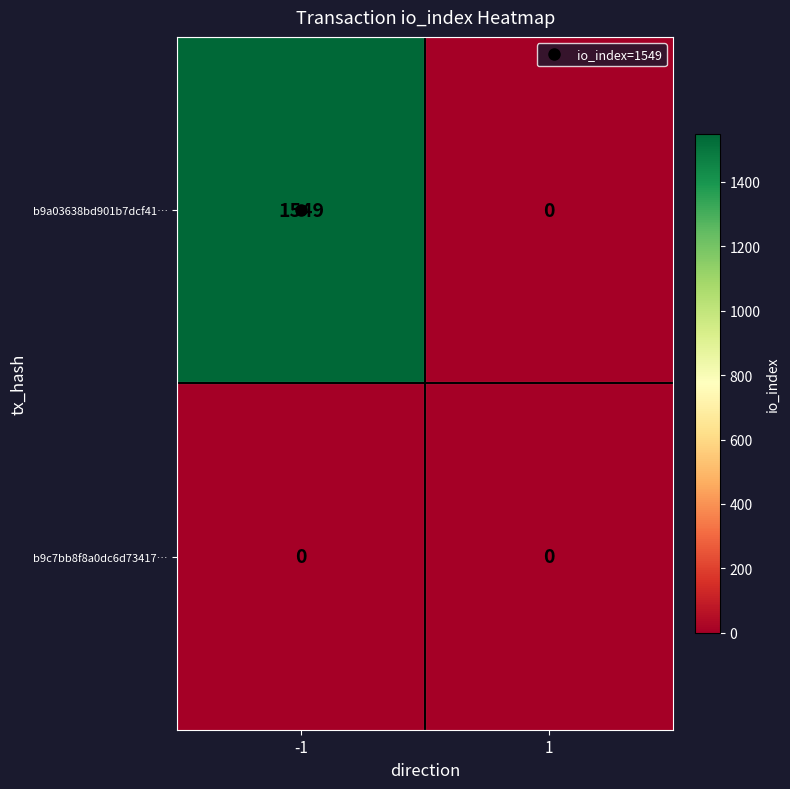

What is the maximum value for b9a03638bd901b7dcf41…?

1549